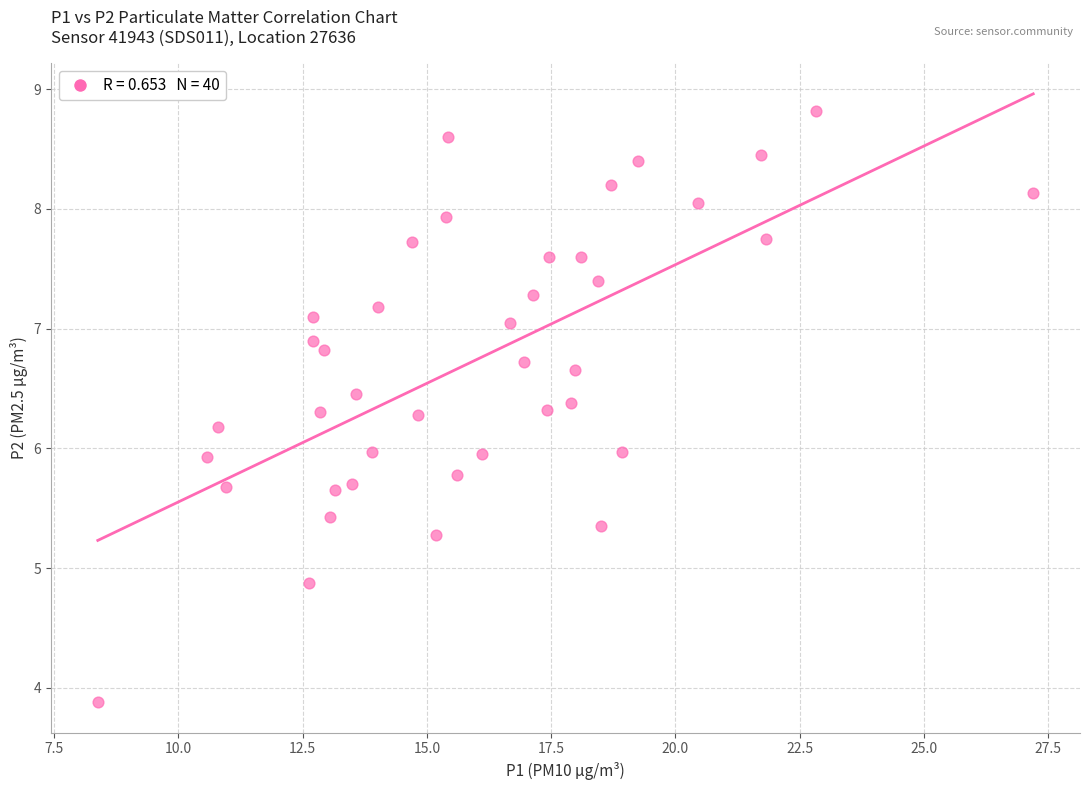

What is the range of Y values (max minus min)?

4.9